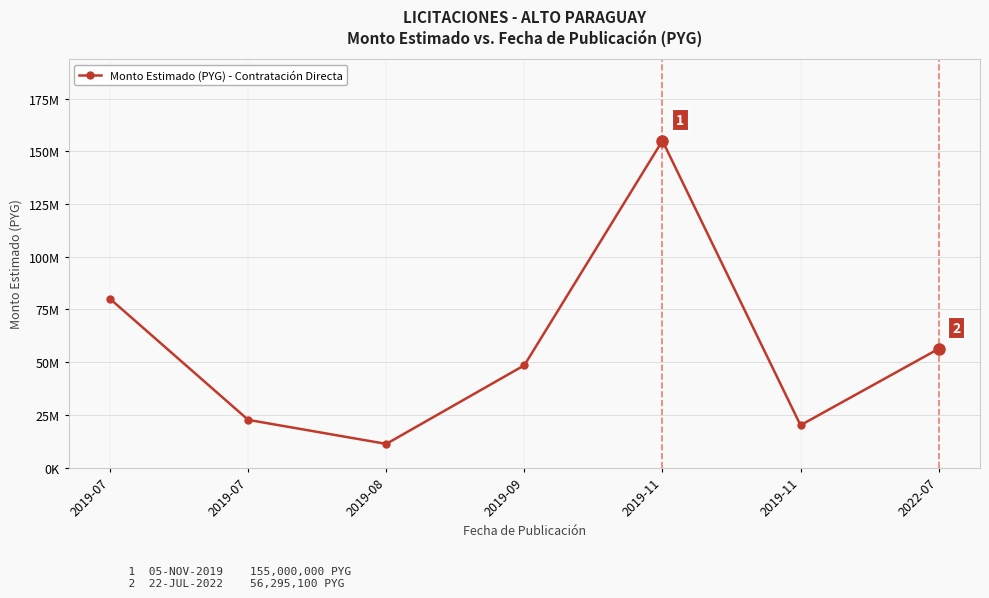

Does the chart have visible grid lines?

Yes